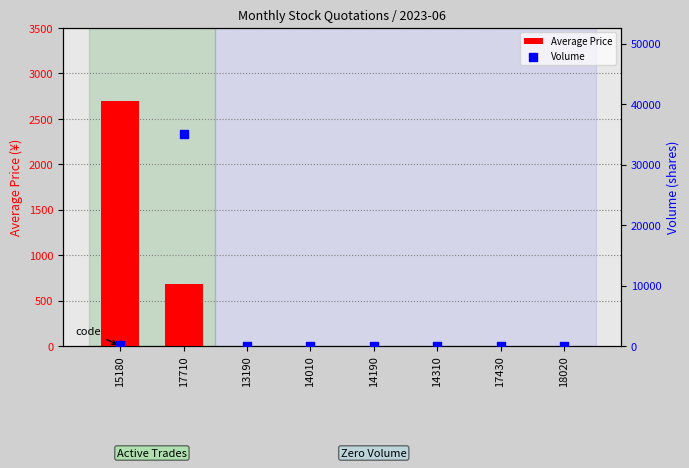

Which series reaches the maximum Y coordinate?

Volume